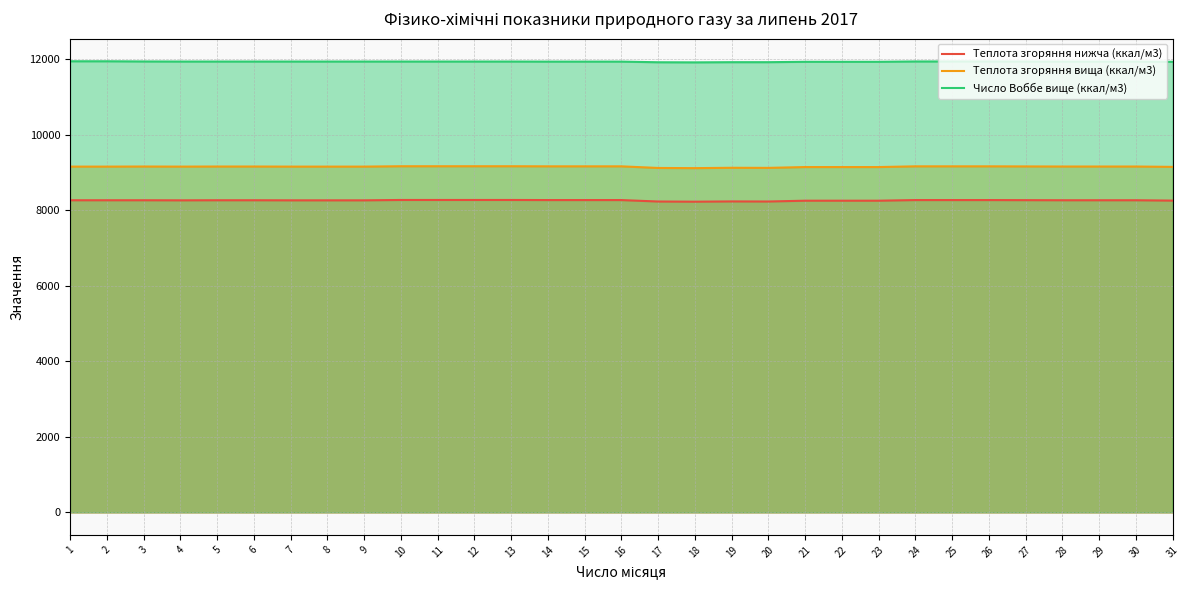

What is the difference between the maximum and minimum values in the Теплота згоряння нижча (ккал/м3) series?

45.4